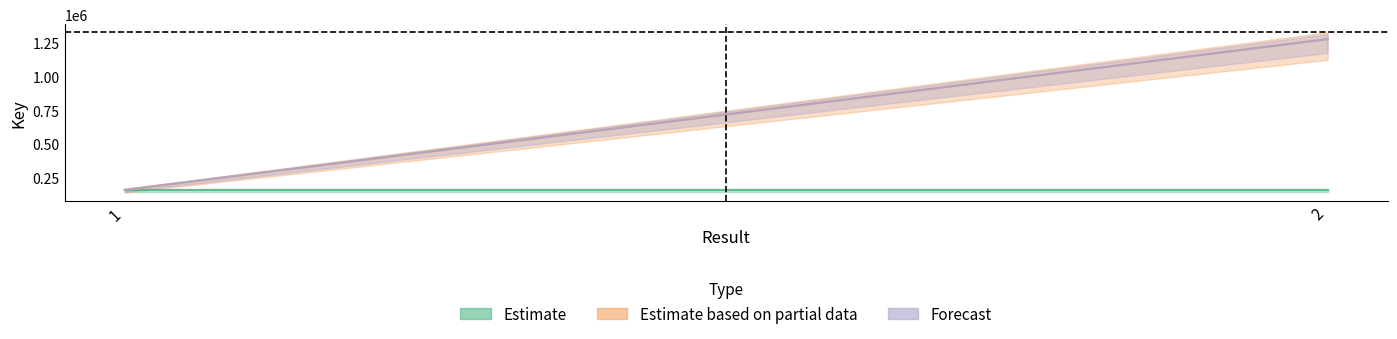

What value does the Estimate based on partial data series have at 2, to the nearest 10?

1273580